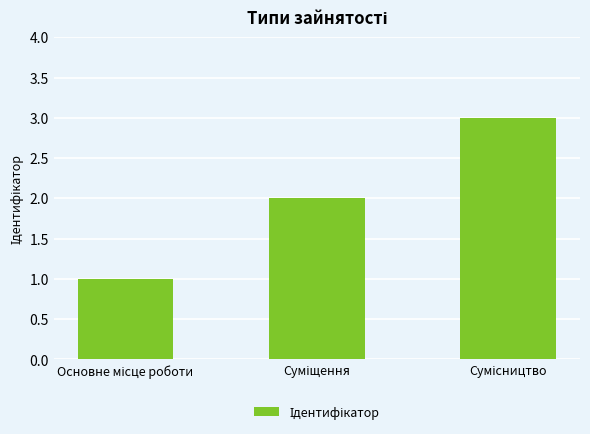

Does the chart contain any negative values?

No